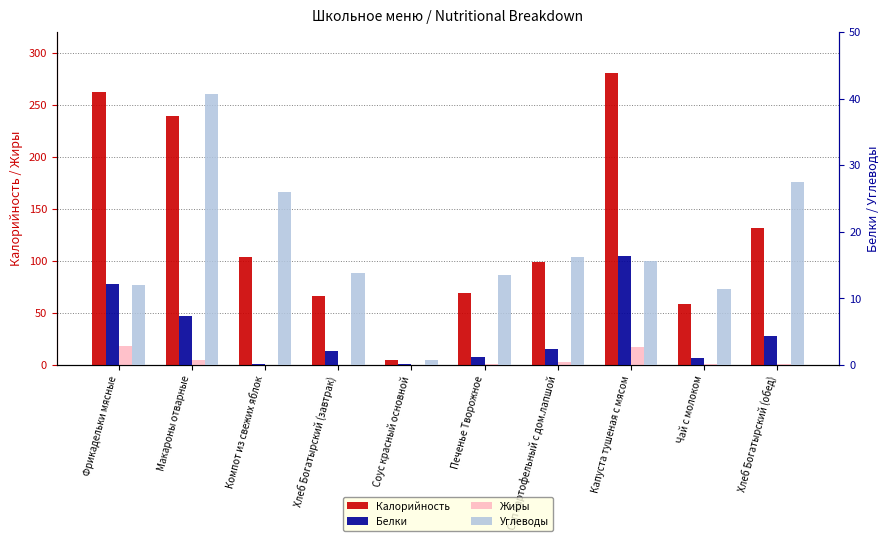

Which series has the largest range (max minus min)?

Калорийность